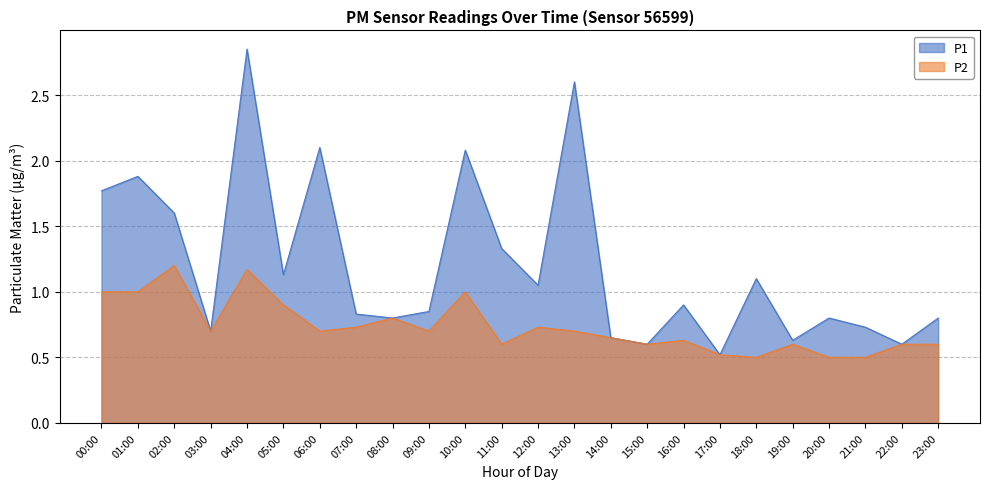

In P2, how many points are lower than both neighbors (excluding endpoints)?

6